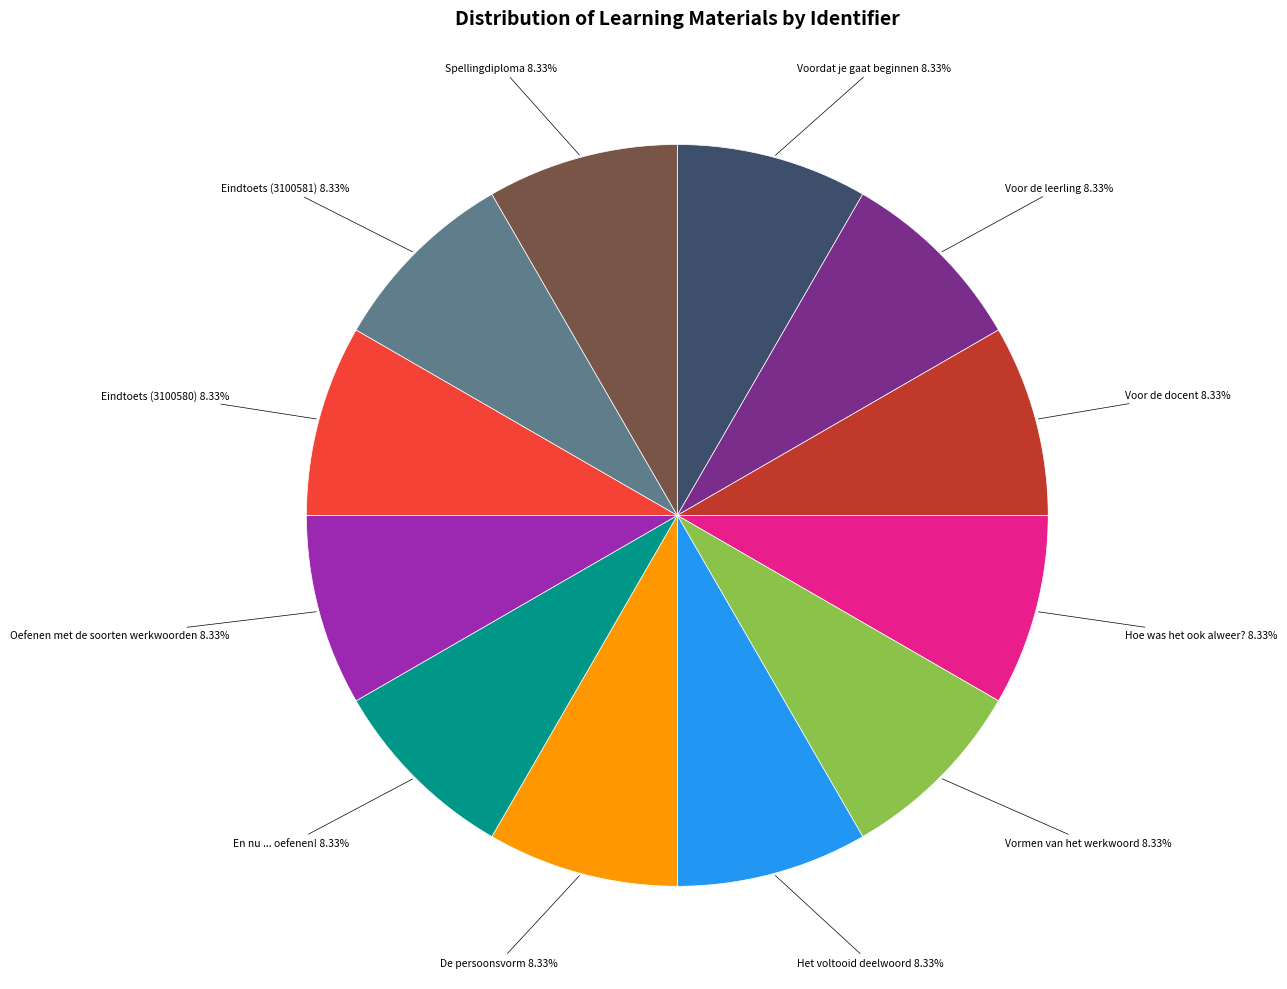

Is it true that Voordat je gaat beginnen is 16% of the pie?

False